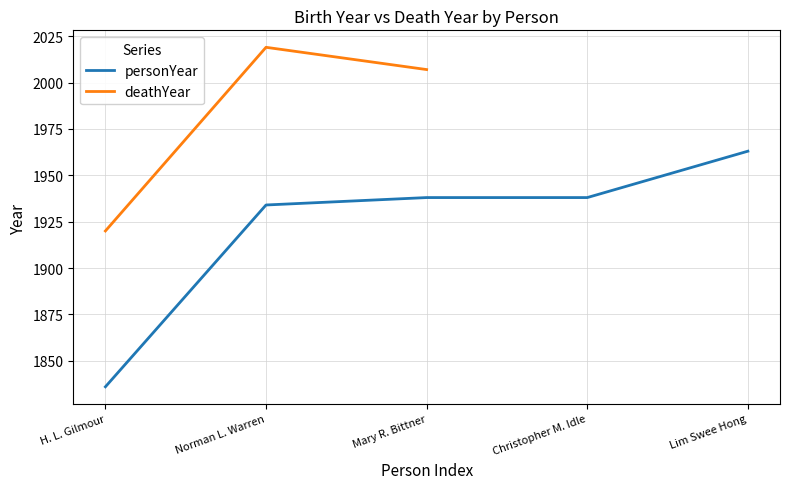

Rank the categories by value from highest to lowest.

Lim Swee Hong, Mary R. Bittner, Christopher M. Idle, Norman L. Warren, H. L. Gilmour